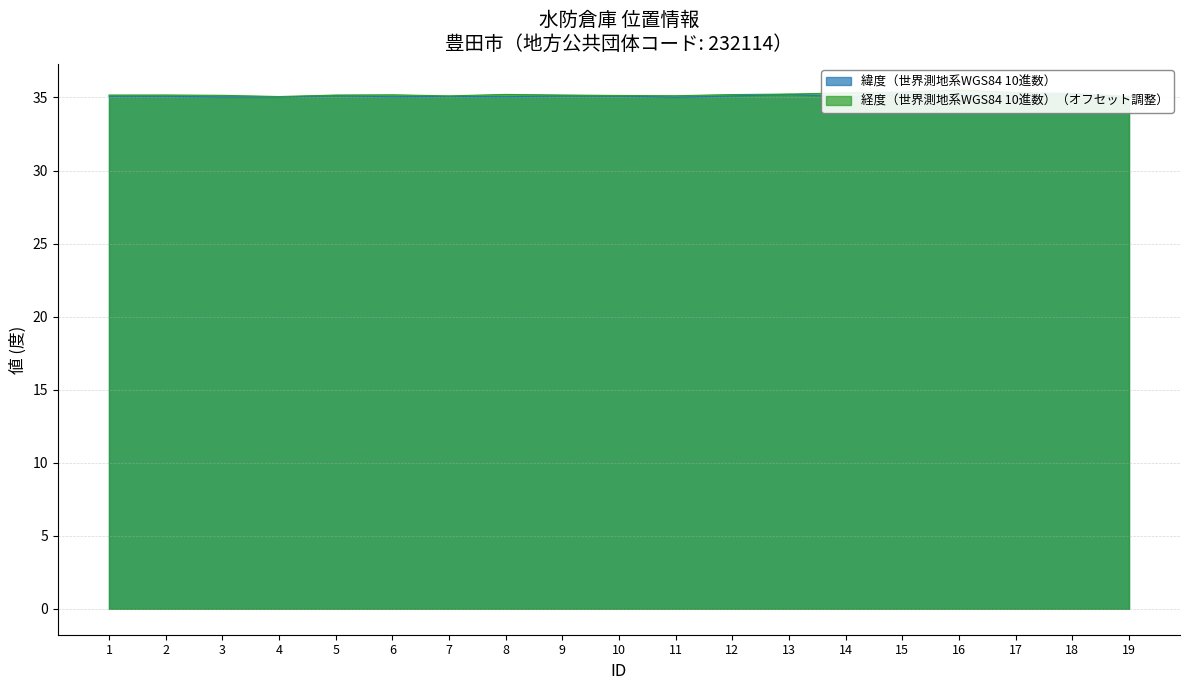

Reading right to left, transcribe all the data shown in this chart.

緯度（世界測地系WGS84 10進数）: 35.0	35.2	35.1	35.2	35.2	35.0	35.2	35.1	35.0	35.1	35.1	35.1	35.1	35.1	35.1	35.0	35.0	35.1	35.1
経度（世界測地系WGS84 10進数）: 35.1	35.3	35.3	35.5	35.4	35.3	35.2	35.2	35.1	35.1	35.2	35.2	35.1	35.2	35.2	35.1	35.1	35.2	35.2